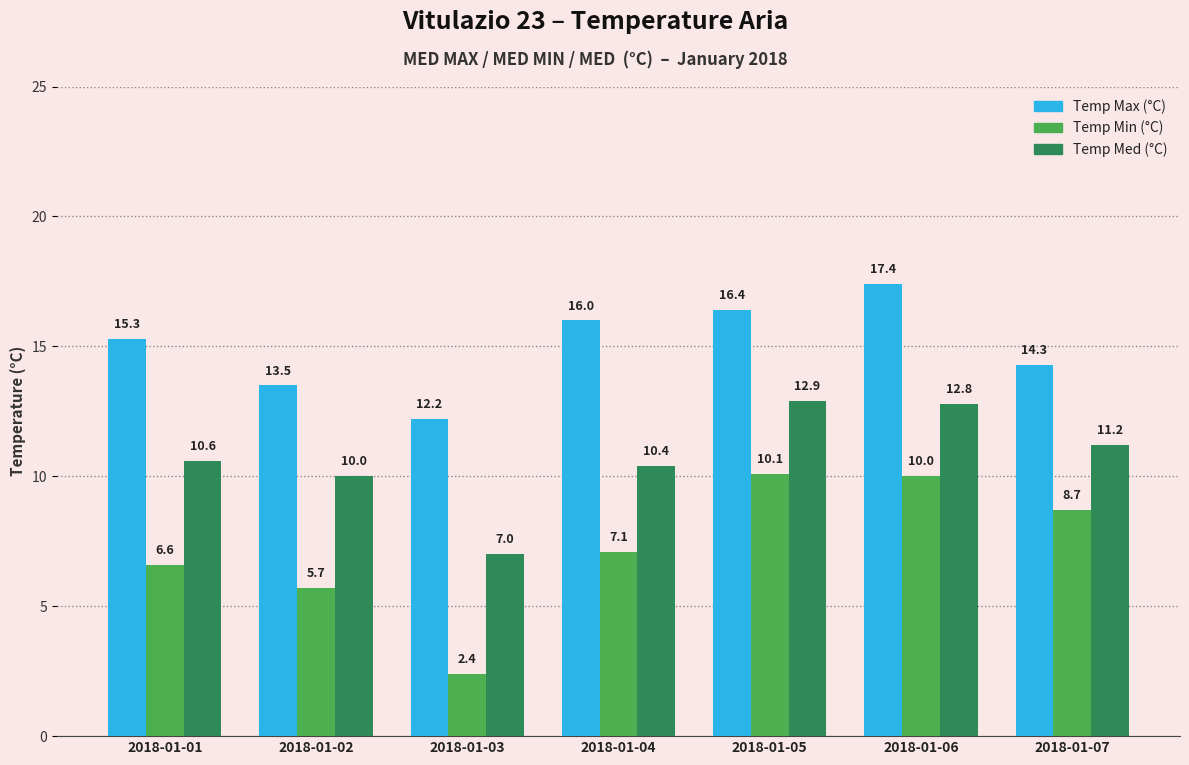

Reading right to left, what are all the values shown in this chart?

Temp Max (°C): 2018-01-07=14.3	2018-01-06=17.4	2018-01-05=16.4	2018-01-04=16.0	2018-01-03=12.2	2018-01-02=13.5	2018-01-01=15.3
Temp Min (°C): 2018-01-07=8.7	2018-01-06=10.0	2018-01-05=10.1	2018-01-04=7.1	2018-01-03=2.4	2018-01-02=5.7	2018-01-01=6.6
Temp Med (°C): 2018-01-07=11.2	2018-01-06=12.8	2018-01-05=12.9	2018-01-04=10.4	2018-01-03=7.0	2018-01-02=10.0	2018-01-01=10.6